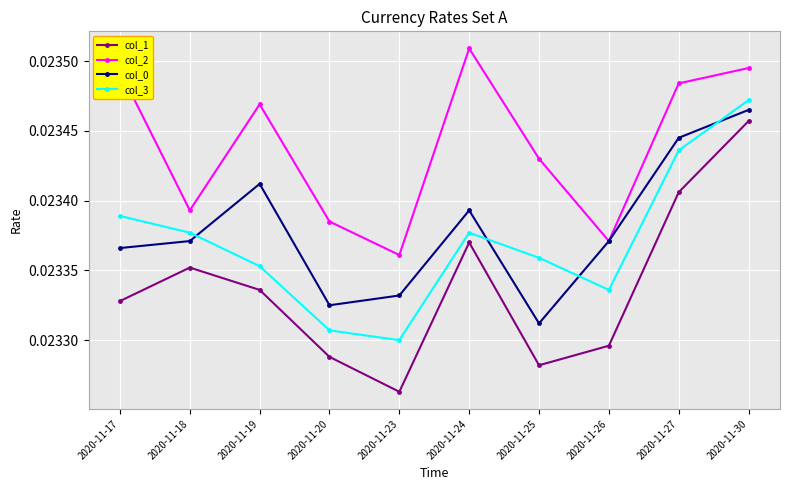

Where do col_3 and col_0 first cross each other?

2020-11-18 and 2020-11-19